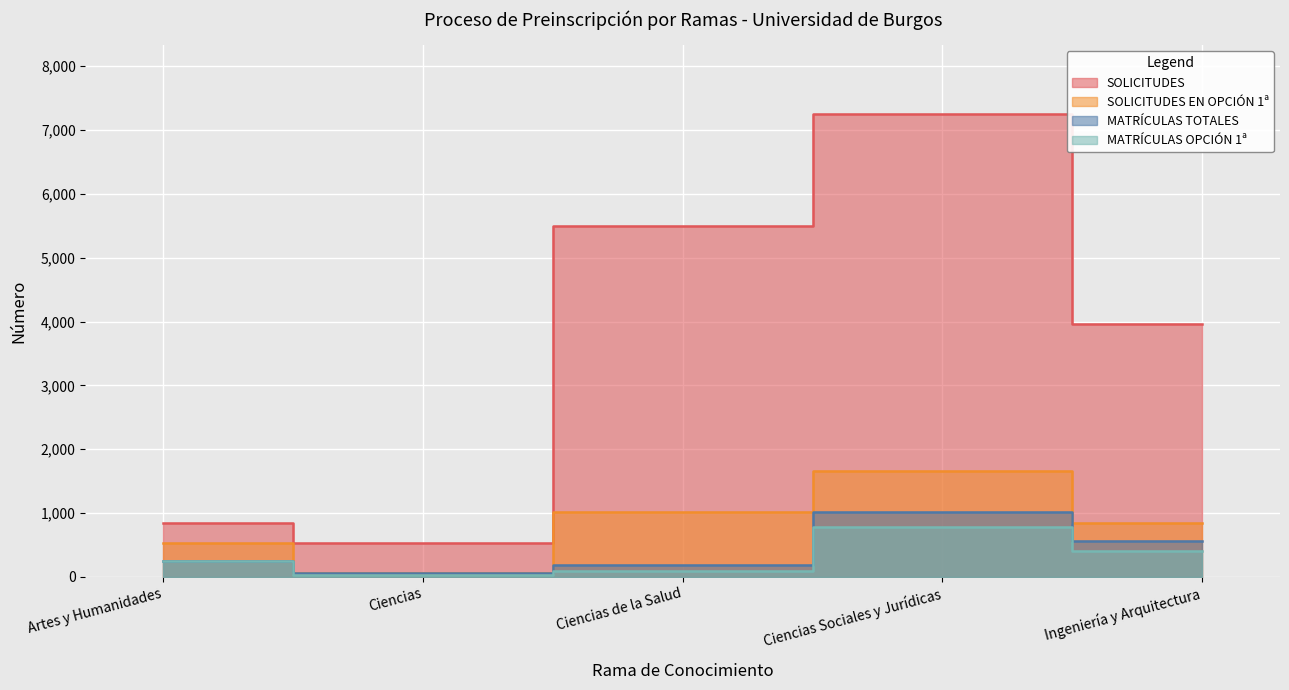

The SOLICITUDES EN OPCIÓN 1ª series shows 1748 at Ciencias de la Salud. True or false?

False